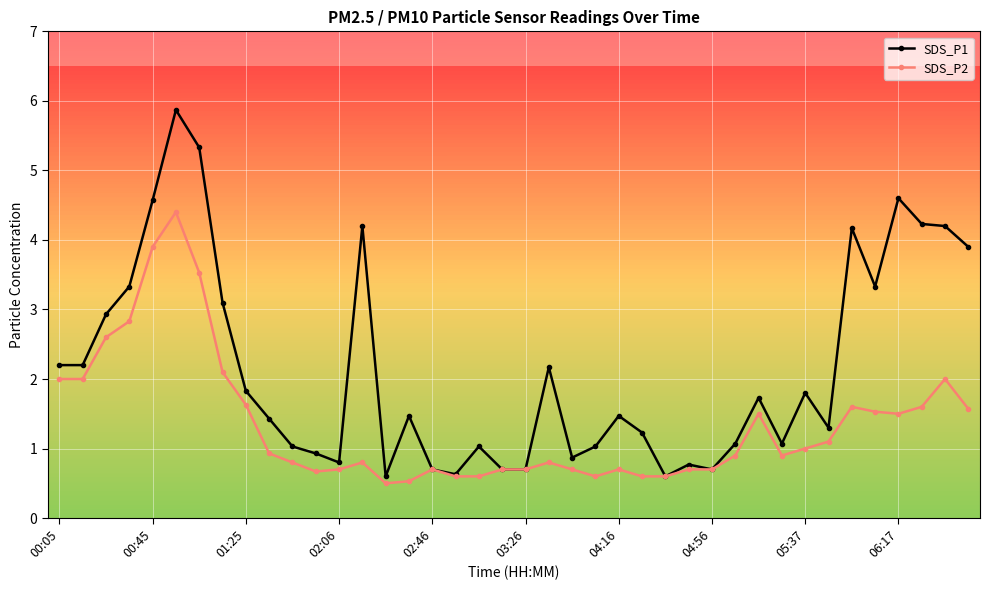

True or false: SDS_P2 has more than 2 interior local peaks.

True